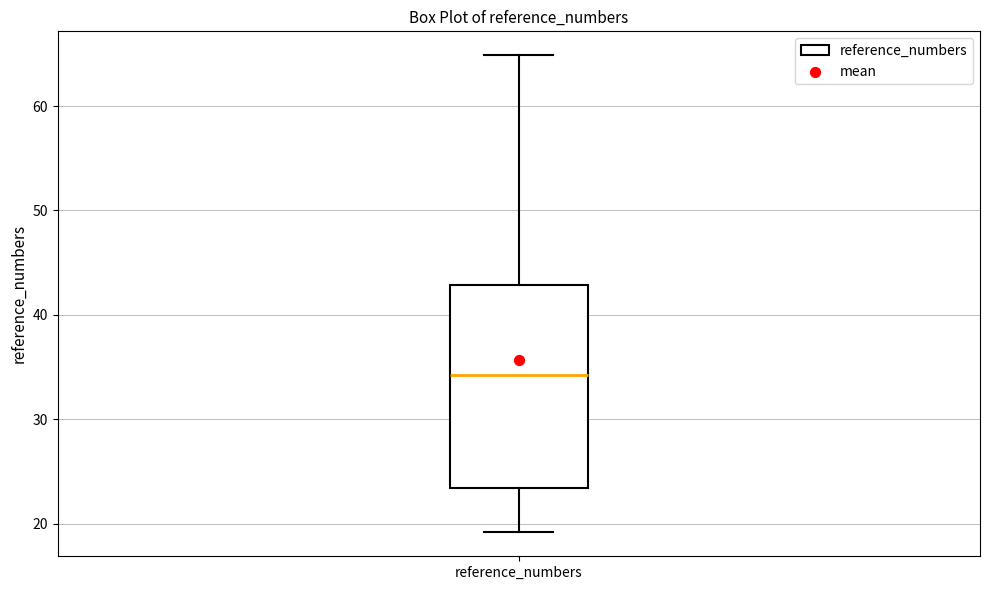

Where is the upper edge of the box for reference_numbers on the y-axis? The values are not printed on the chart, so give them approximately, as read against the axis.

43